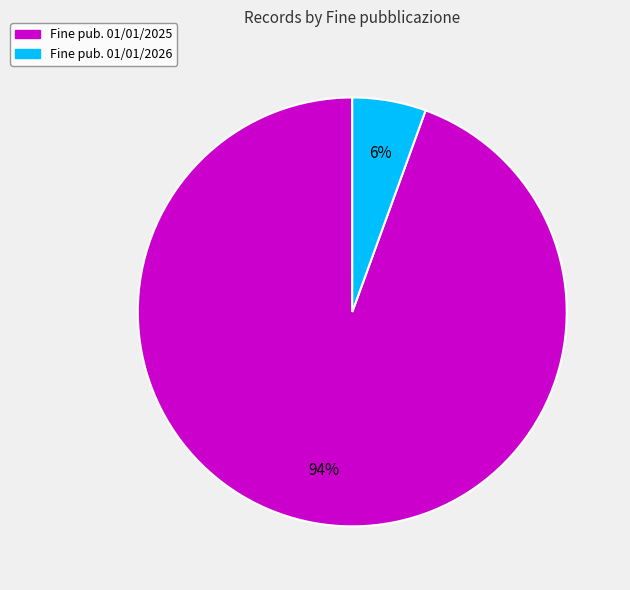

To the nearest percent, what is the average slice percentage?

50%